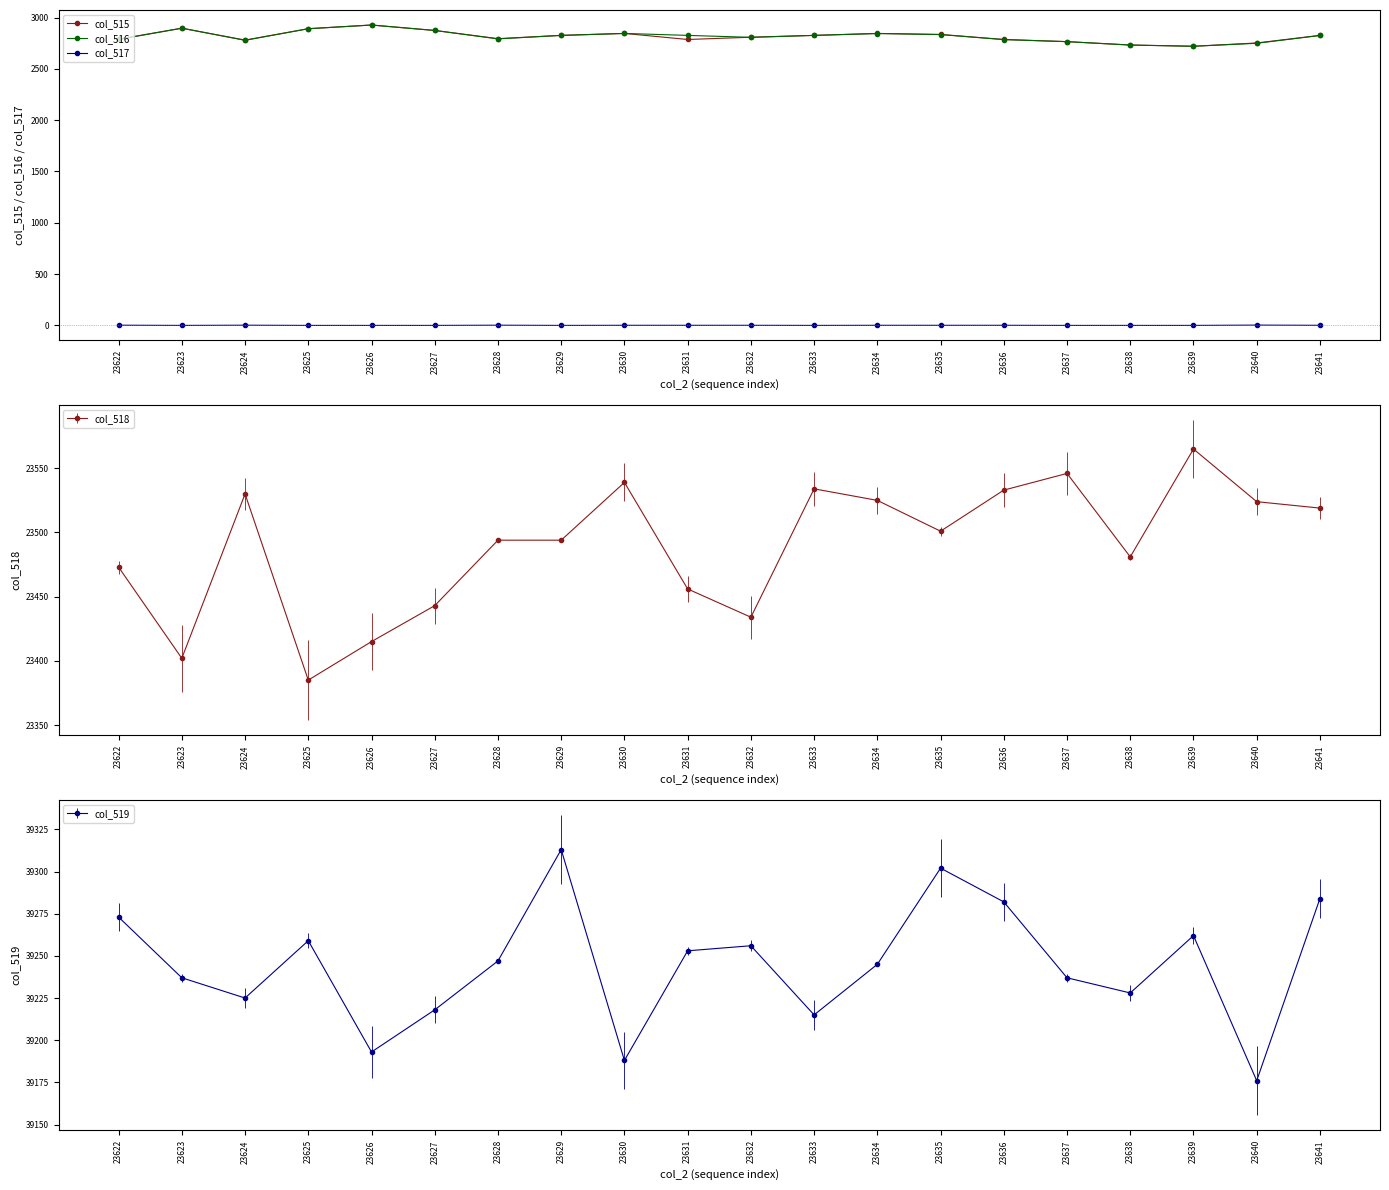

Rank the series at 23631 from lowest to highest value.

col_517, col_515, col_516